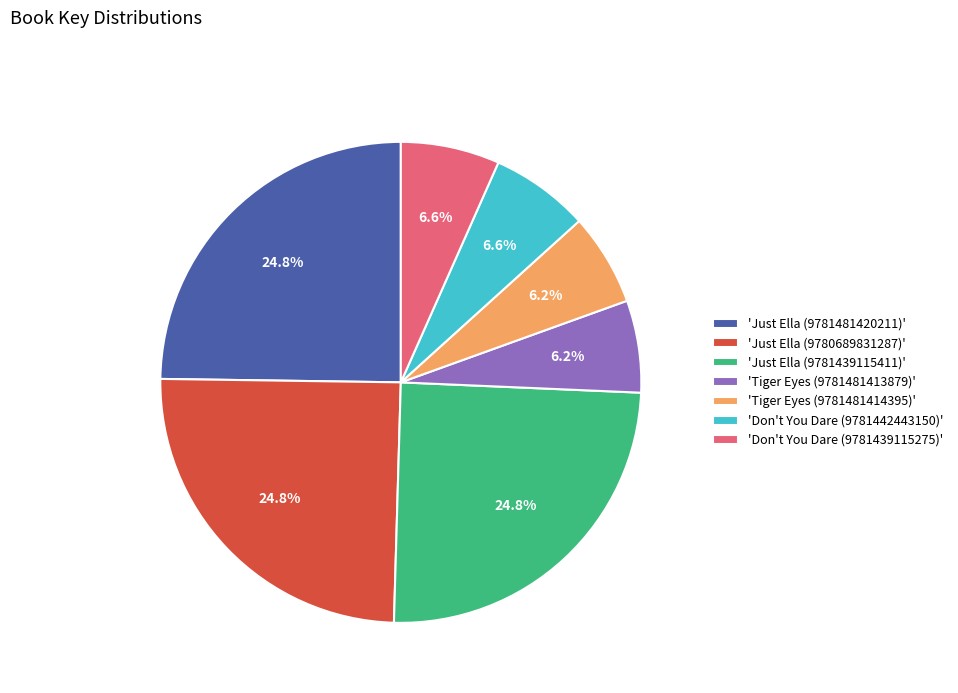

Which has a higher value, 'Tiger Eyes (9781481414395)' or 'Just Ella (9781481420211)'?

'Just Ella (9781481420211)'